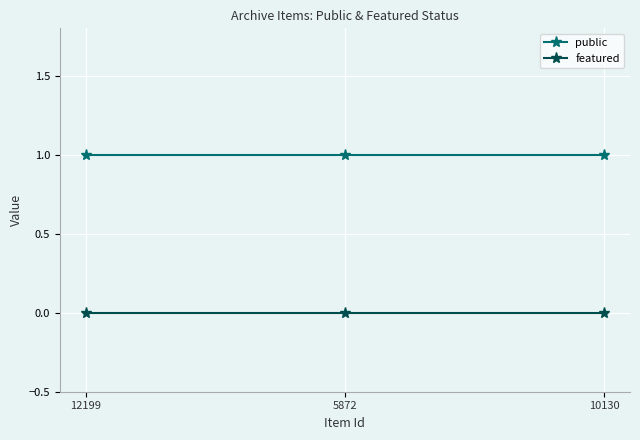

Reading right to left, what are all the values shown in this chart?

public: 10130=1	5872=1	12199=1
featured: 10130=0	5872=0	12199=0